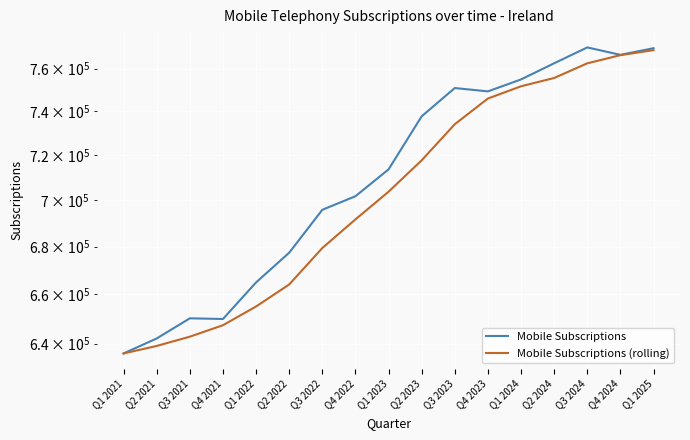

What is the value of the Mobile Subscriptions (rolling) point at the 1st from the left?

636070.0